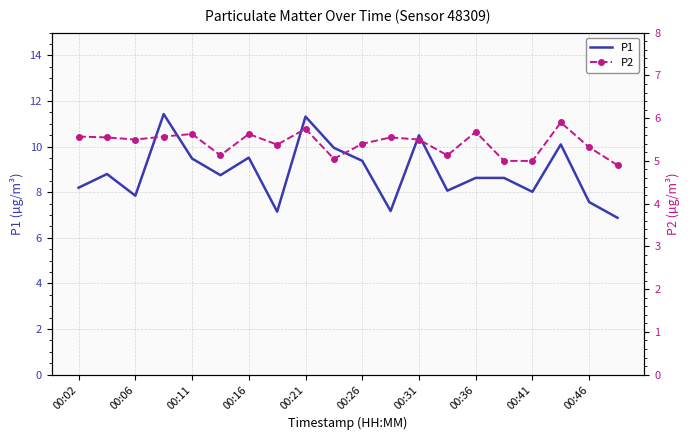

Rank the series by their average value, from lowest to highest.

P2, P1